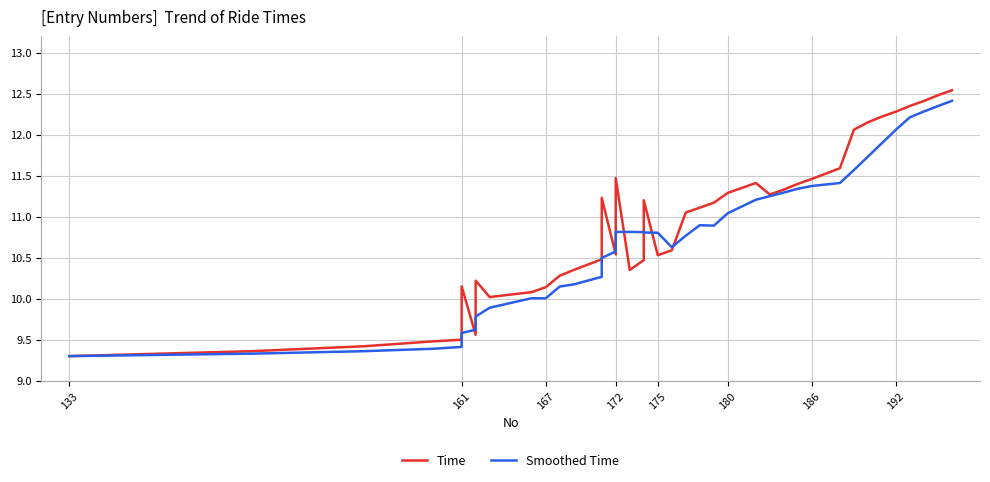

At which label does Smoothed Time reach its minimum?

133